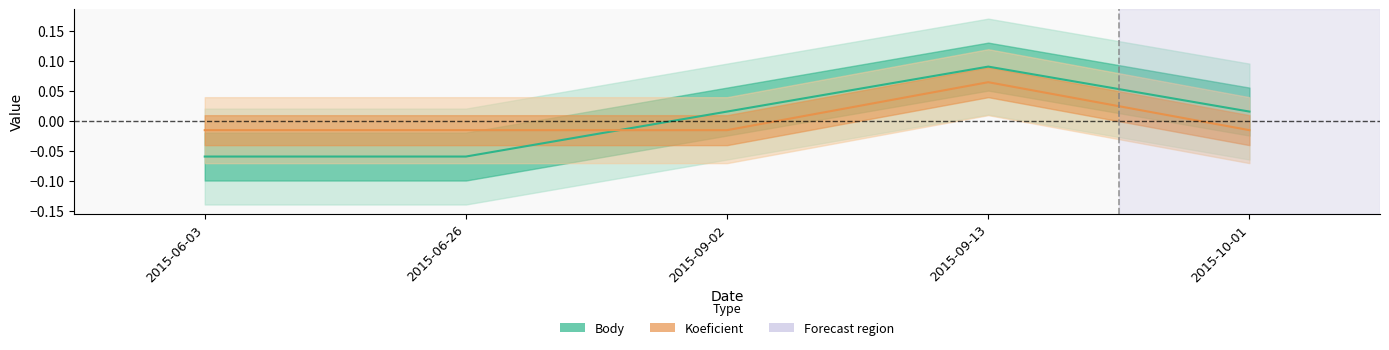

Is the value of Body at 2015-09-13 greater than the value of Koeficient at 2015-09-02?

Yes